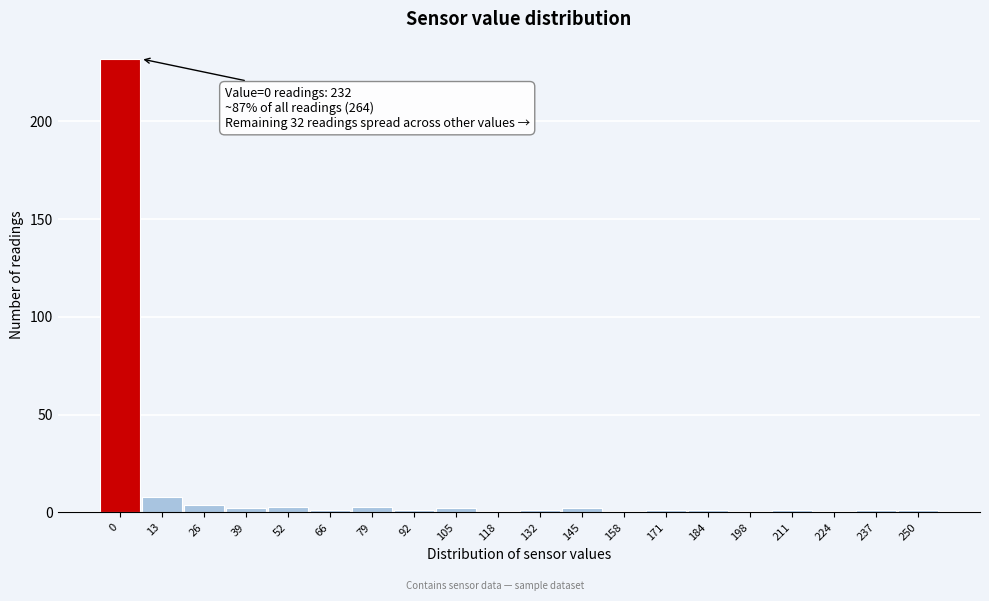

Reading left to right, extract all data points from this chart.

0=232	13=8	26=4	39=2	52=3	66=1	79=3	92=1	105=2	118=0	132=1	145=2	158=0	171=1	184=1	198=0	211=1	224=0	237=1	250=1